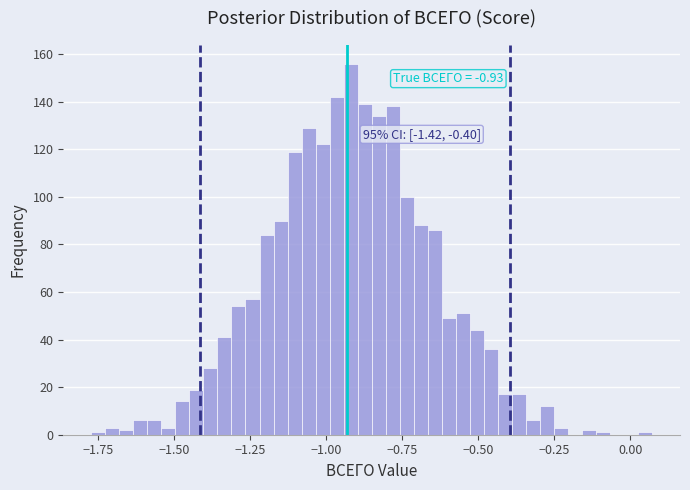

Read against the x-axis, roughly where is the centre of the tallest bar?

-0.90